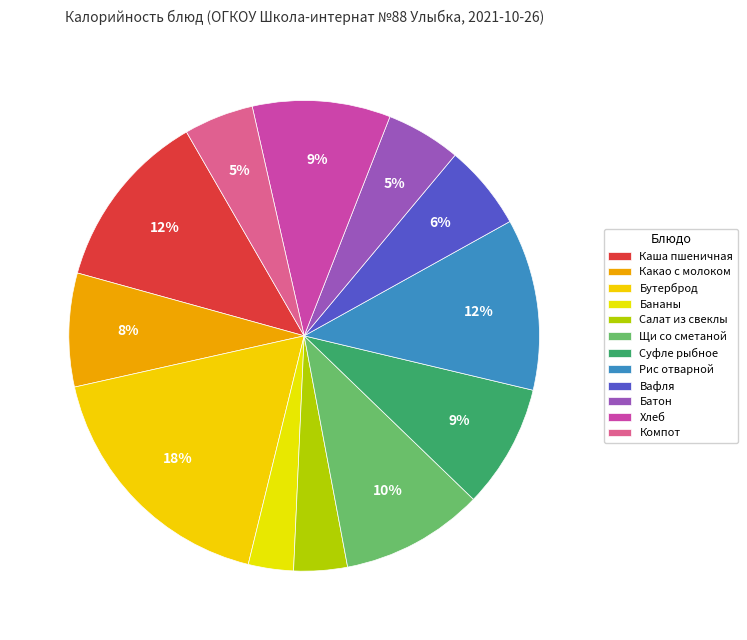

How many slices are in this pie chart?

12